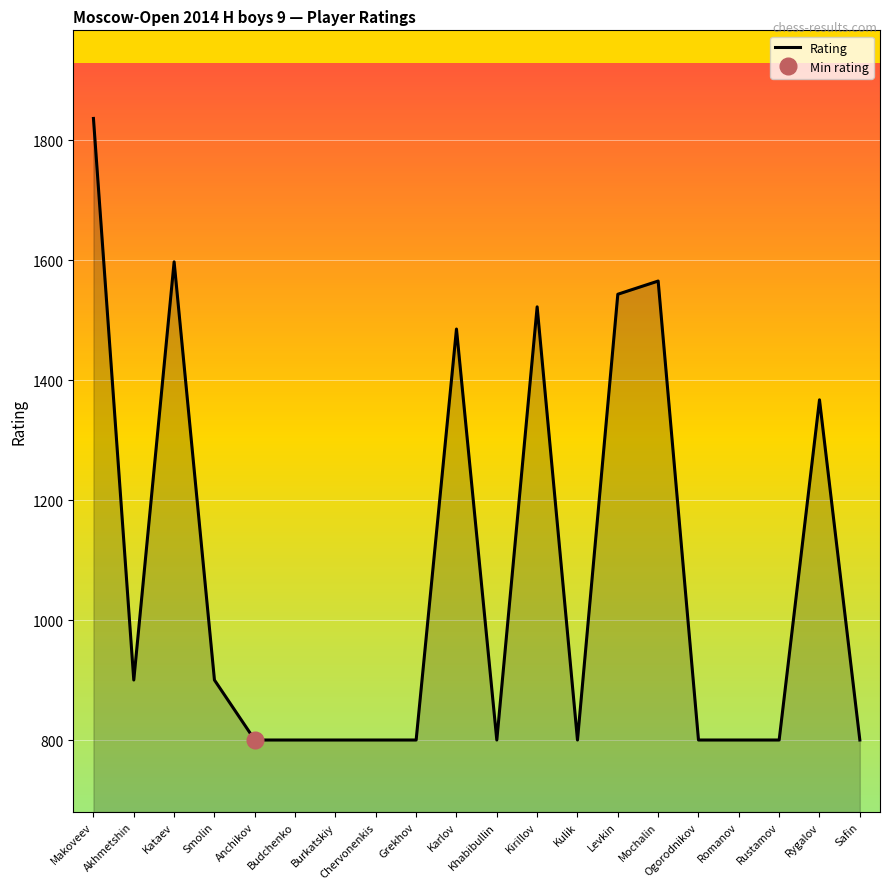

Does the chart display data point markers on the line(s)?

No